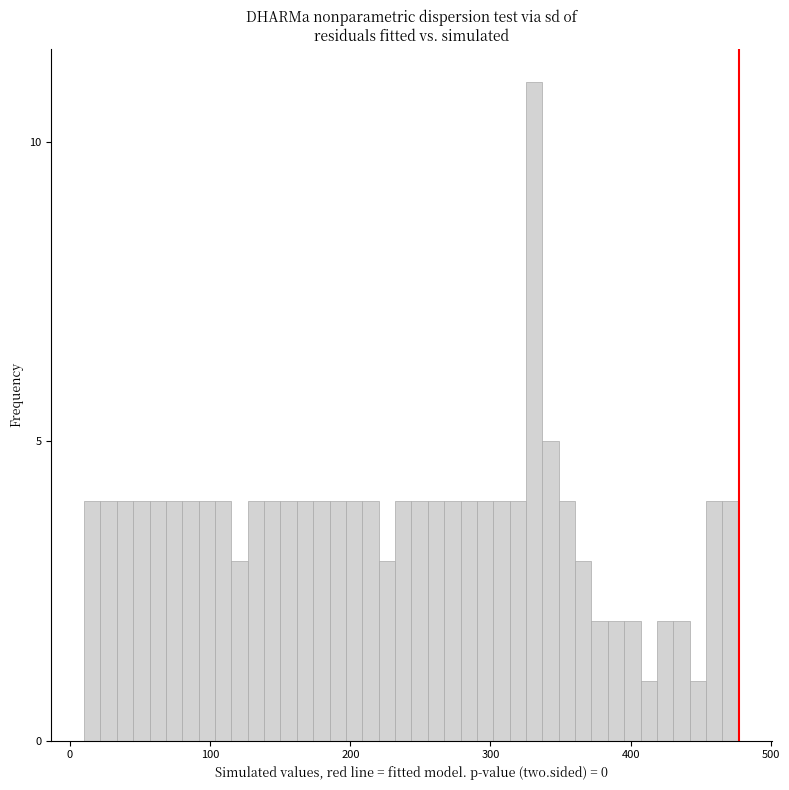

Around what value on the x-axis is the tallest bar? Give the approximate position of its centre, as read against the axis.

330